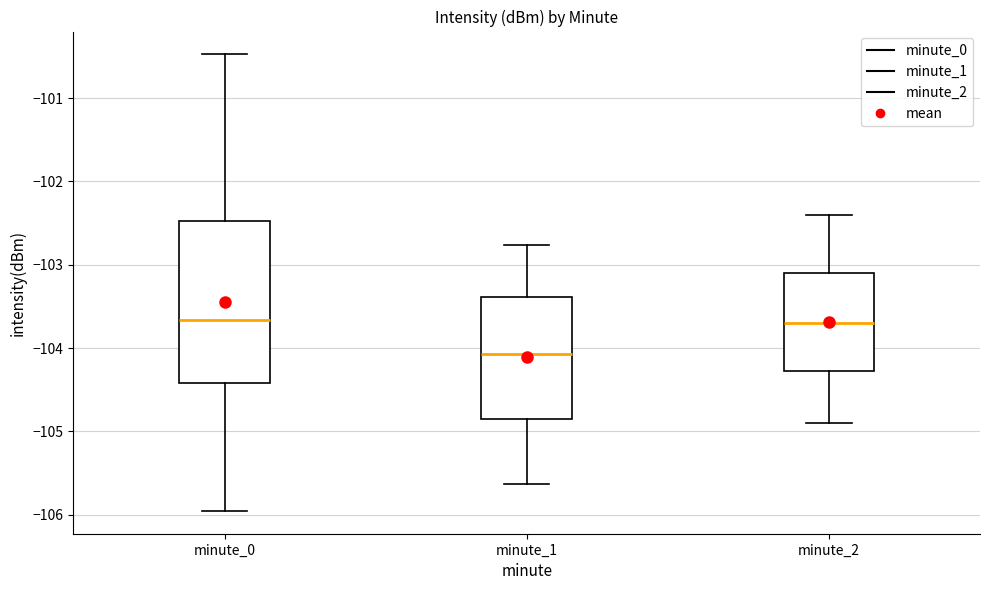

Comparing the boxes themselves (not the whiskers), which one is the tallest?

minute_0